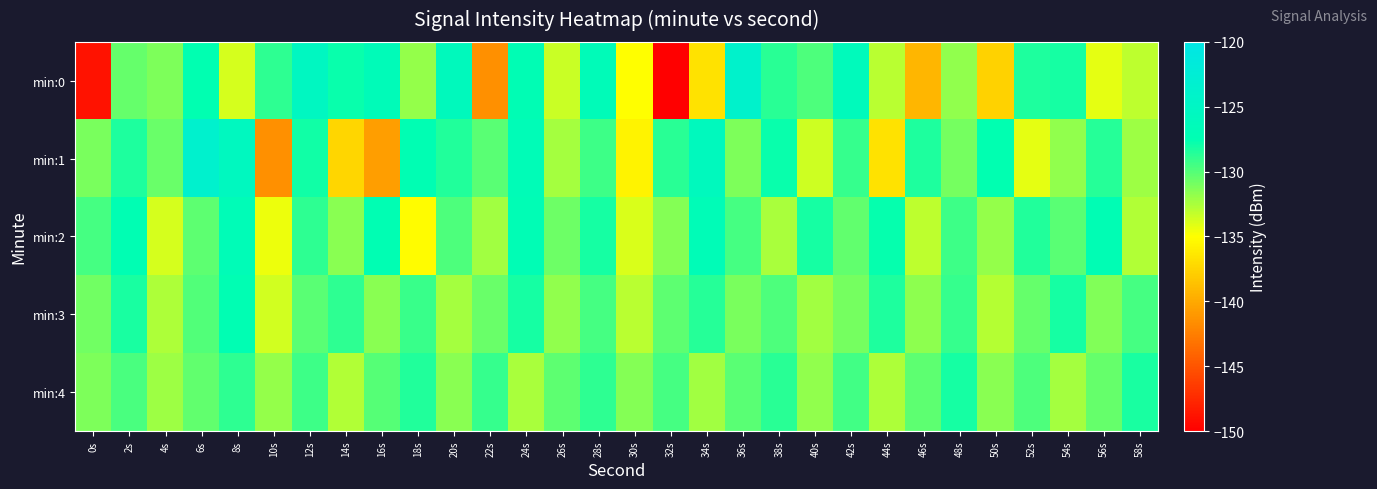

Which category has the highest value across all series?

6s